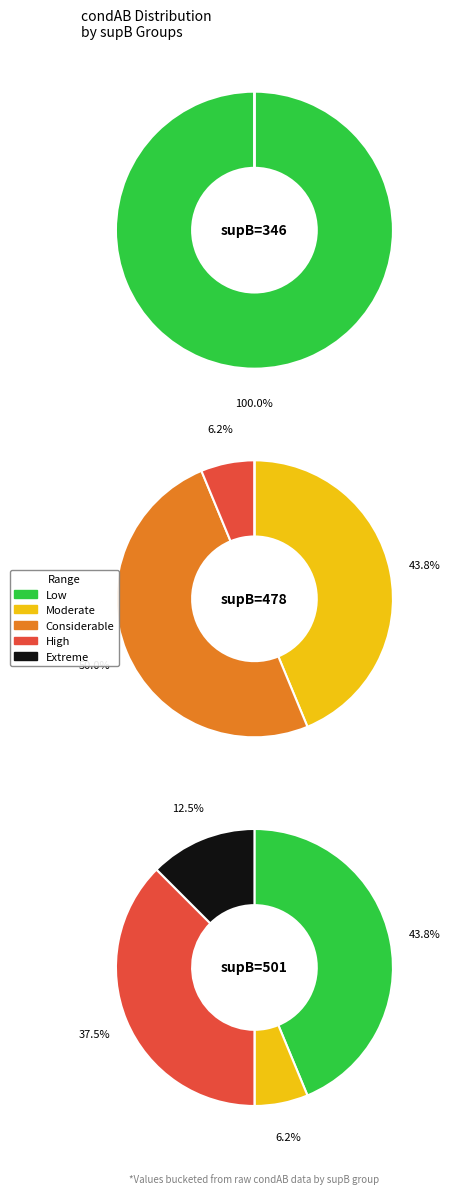

The 478 slice represents 20% of the pie. True or false?

False